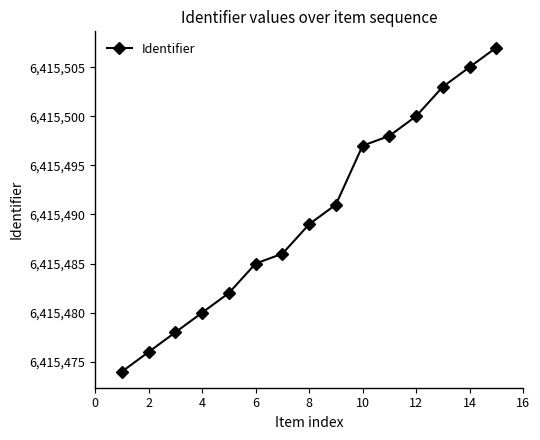

What is the maximum value shown in the chart?

6415507